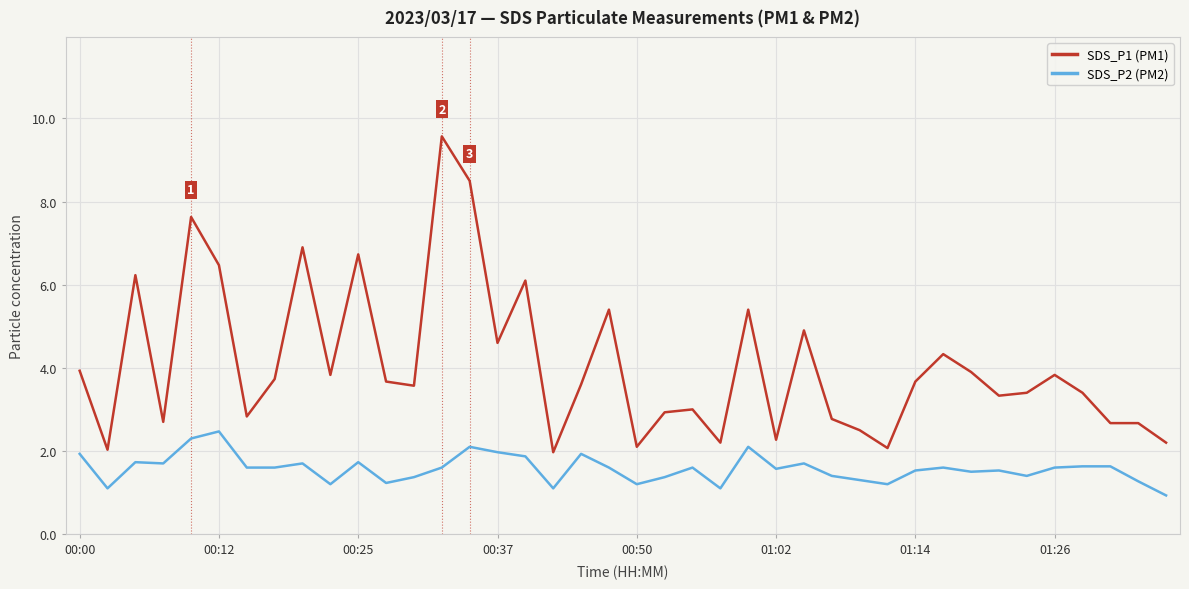

Which series has the largest total across all categories?

SDS_P1 (PM1)